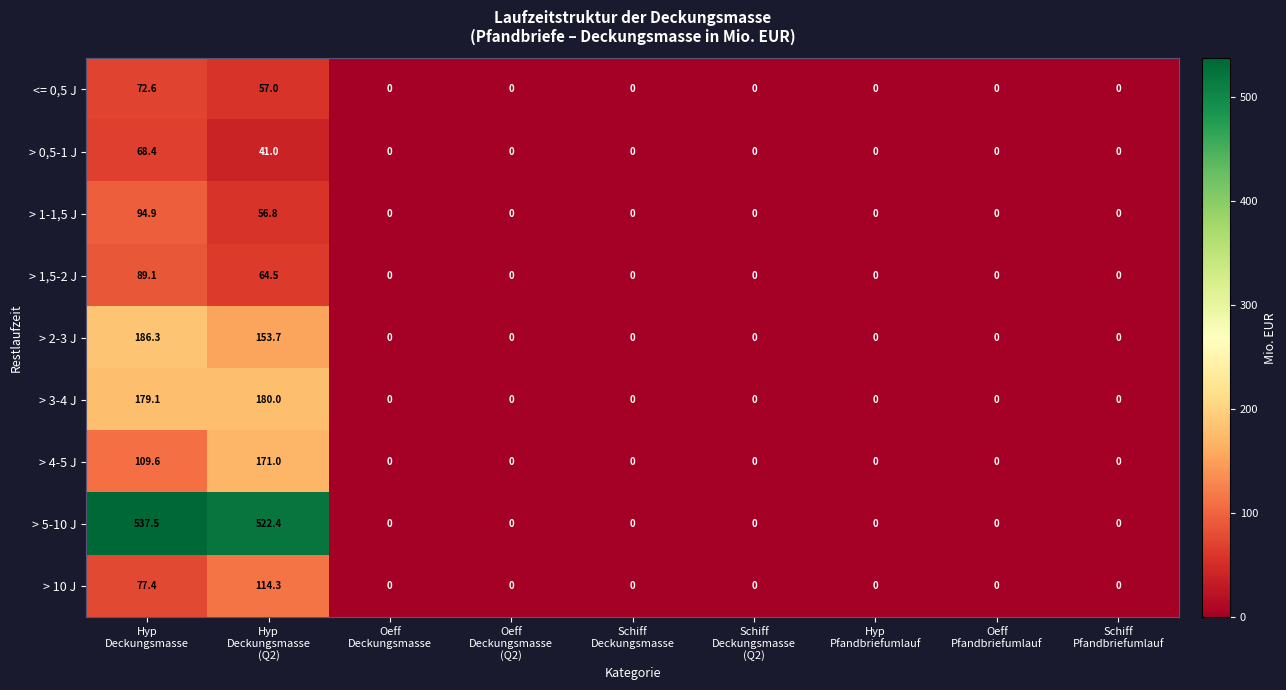

What is the maximum value for > 1-1,5 J?

94.9